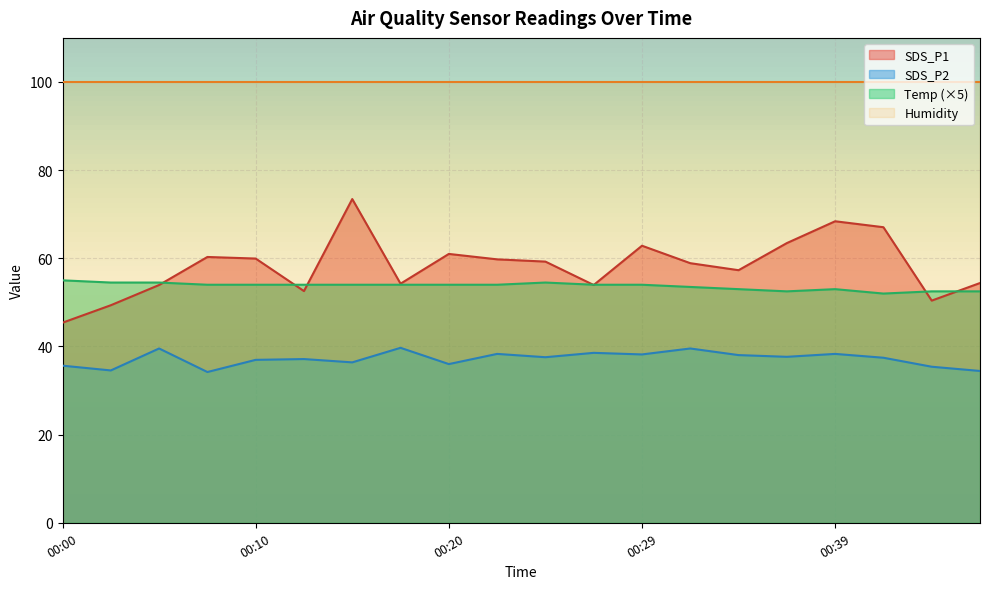

What is the difference between the SDS_P2 values at 00:24 and 00:22?

0.8